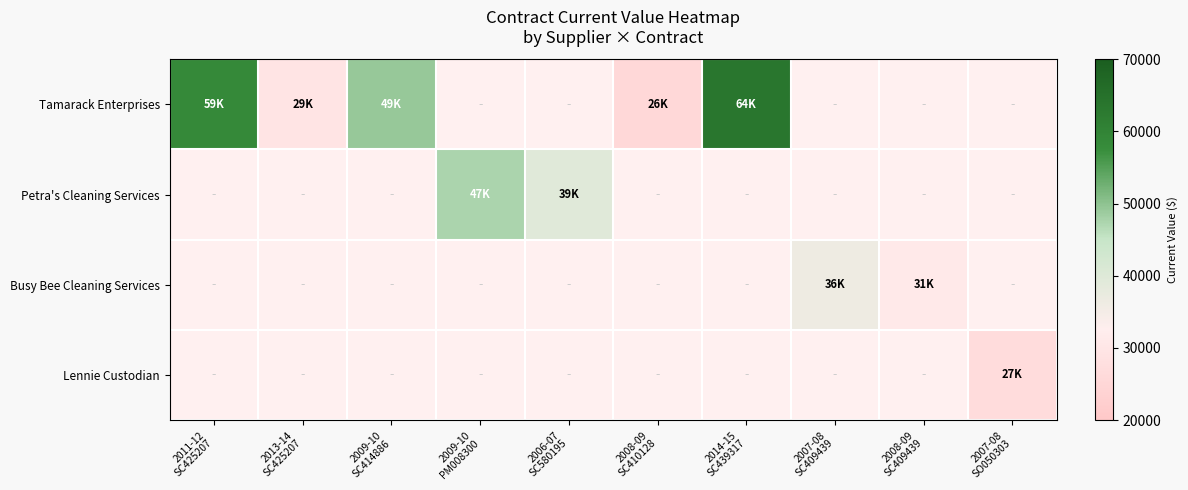

List the labels in order of Petra's Cleaning Services value, smallest first.

2006-07 SC580195, 2008-09 SC410128, 2014-15 SC439317, 2007-08 SC409439, 2008-09 SC409439, 2007-08 SO050303, 2011-12 SC425207, 2013-14 SC425207, 2009-10 SC414886, 2009-10 PM008300